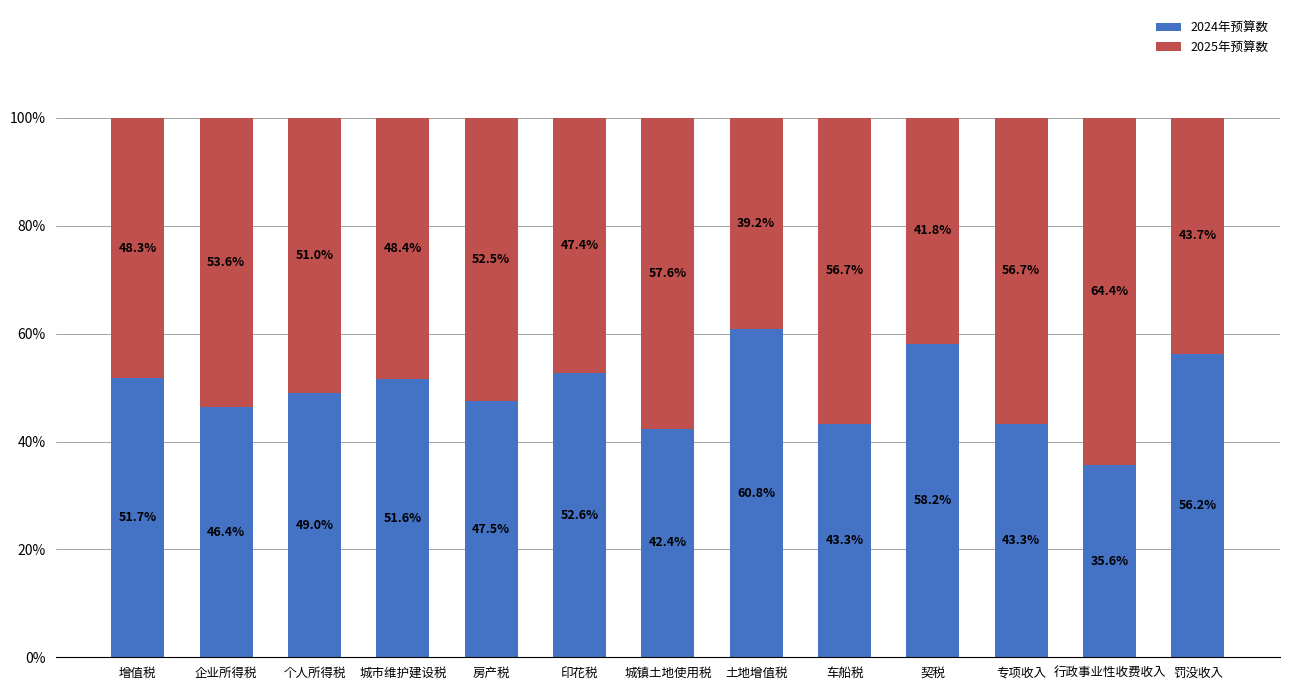

The 2024年预算数 series shows 51.6 at 城市维护建设税. True or false?

True